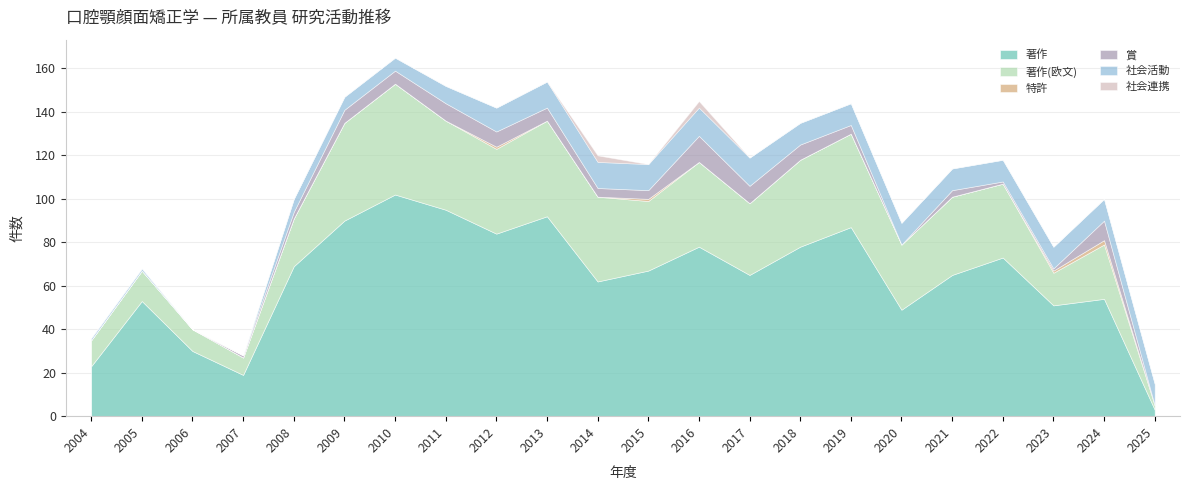

True or false: 特許 has more than 2 points higher than both neighbors.

True